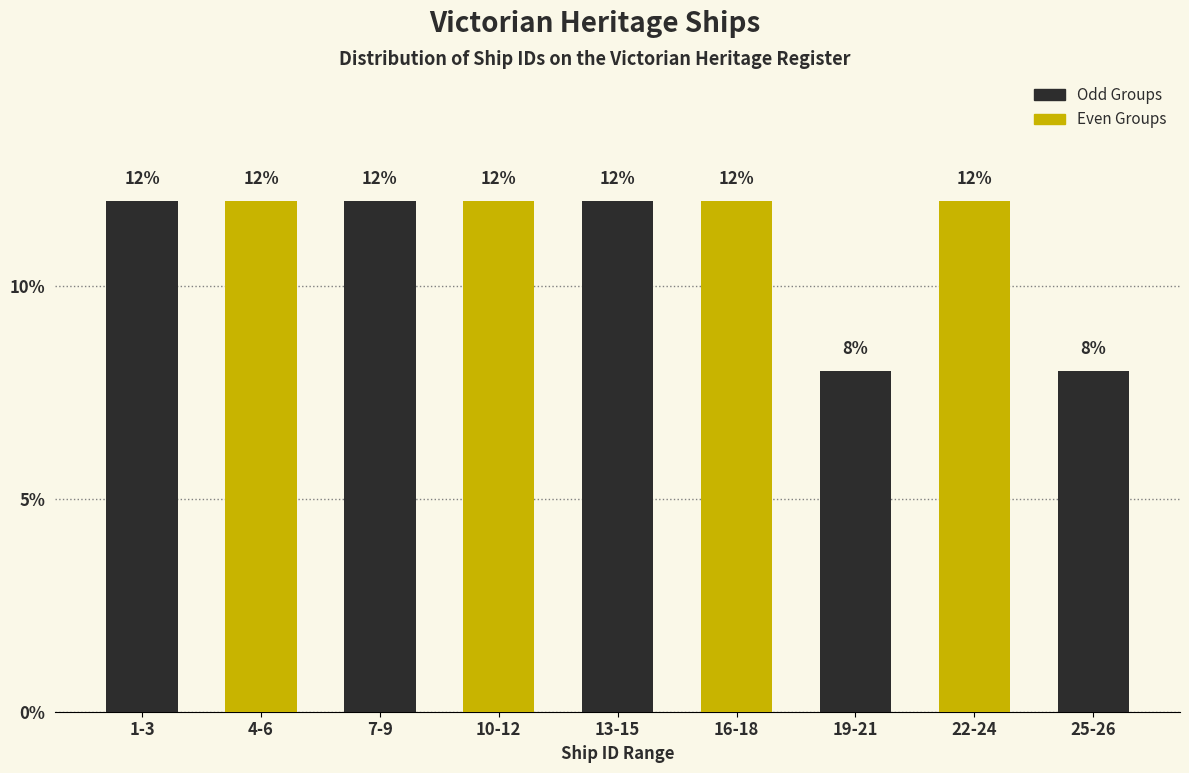

Reading left to right, what are all the values shown in this chart?

1-3=12	4-6=12	7-9=12	10-12=12	13-15=12	16-18=12	19-21=8	22-24=12	25-26=8